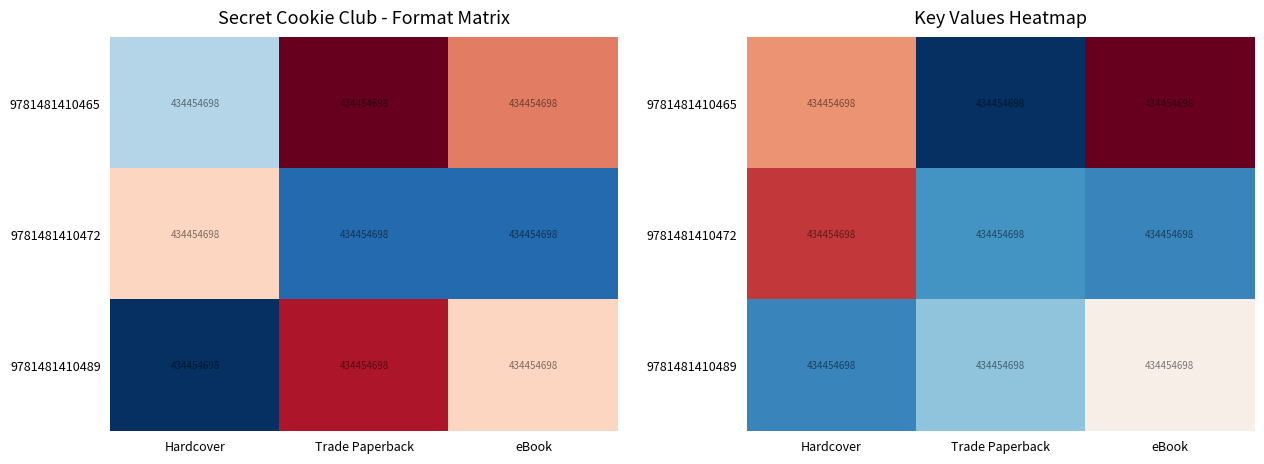

At how many categories does at least one series exceed 443246006?

2